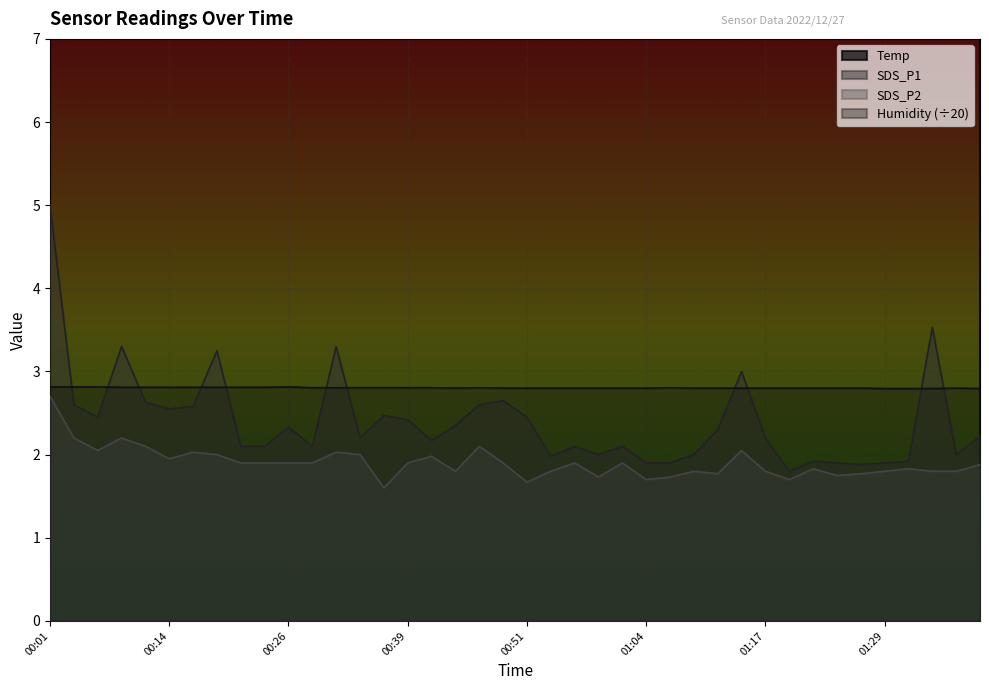

At which category does SDS_P2 reach its first local valley?

00:06